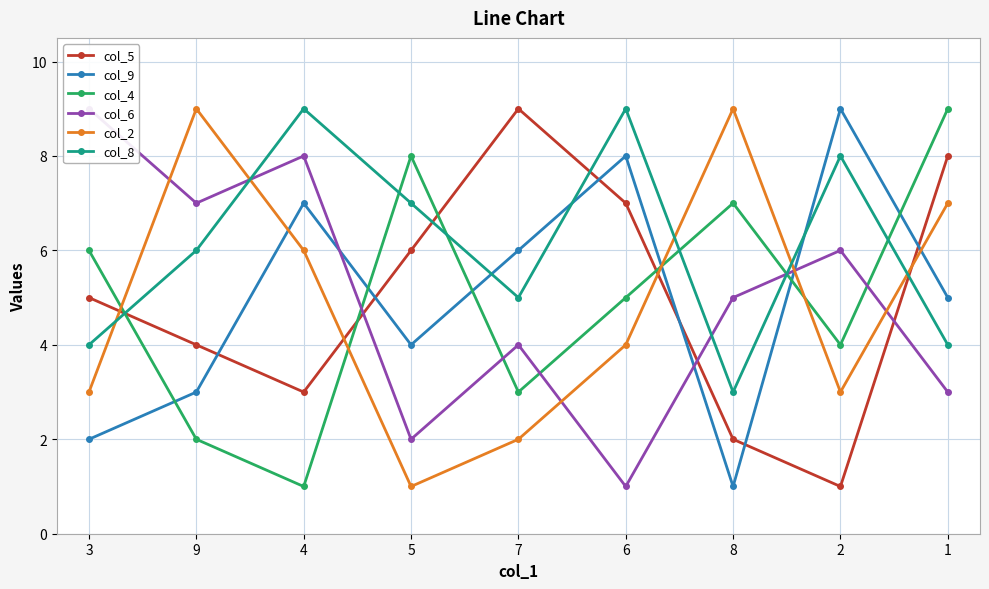

Which category has the lowest value in the col_8 series?

8